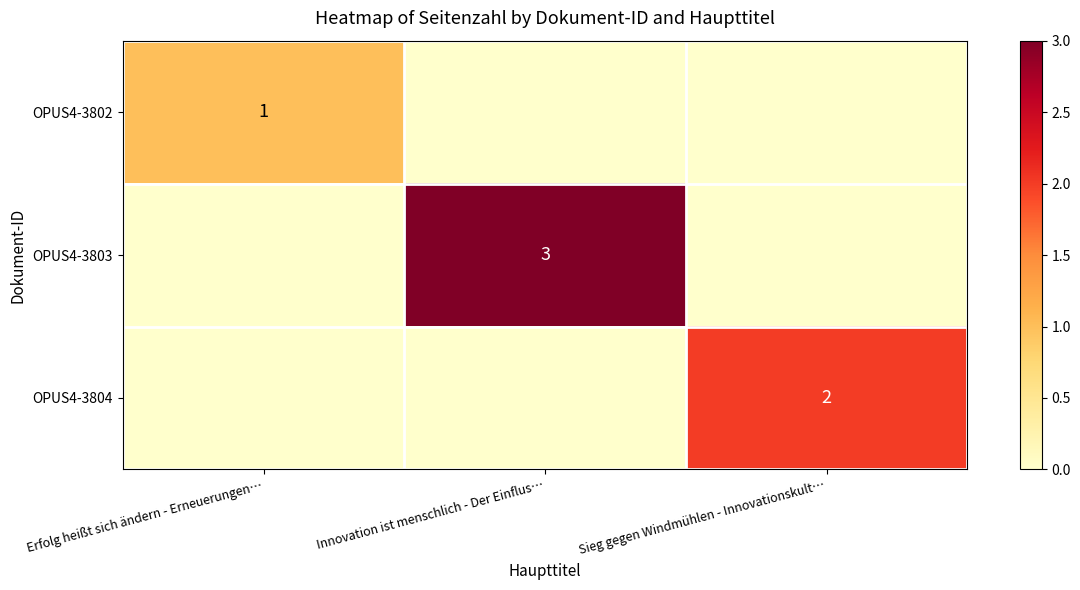

Is it true that OPUS4-3802 equals 2 at Erfolg heißt sich ändern - Erneuerungen…?

False